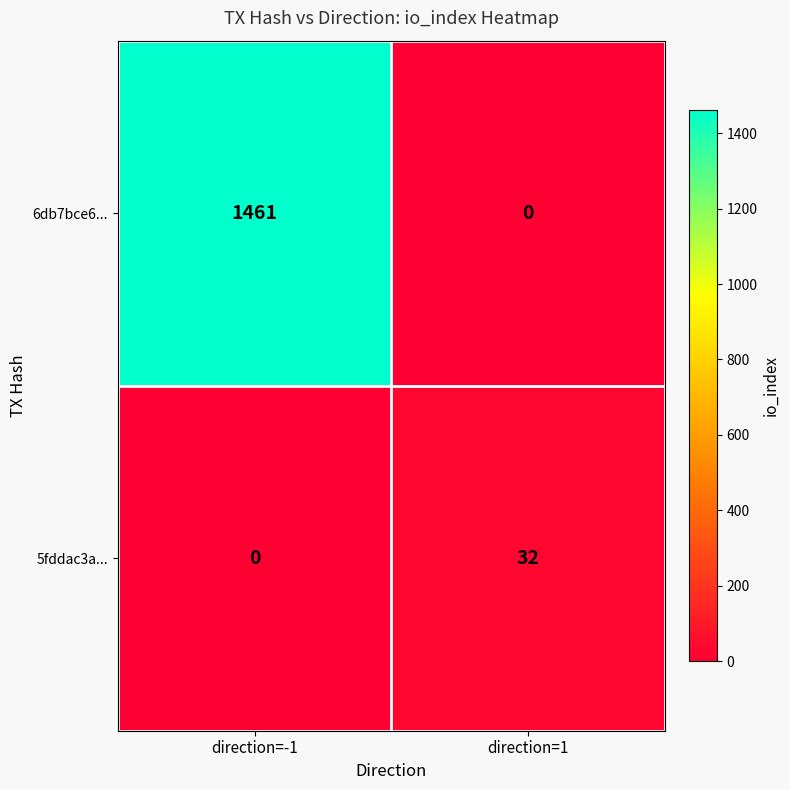

Reading left to right, what are all the values shown in this chart?

6db7bce6...: 1461	0
5fddac3a...: 0	32